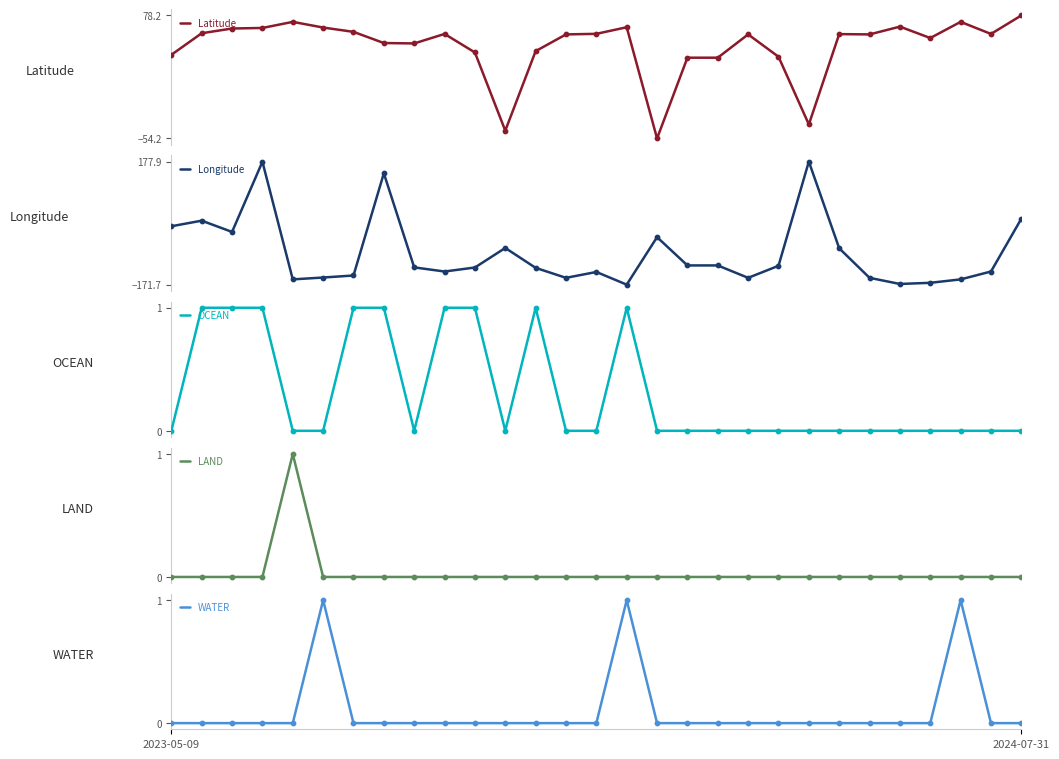

What is the total value across all series at 11?

-113.4